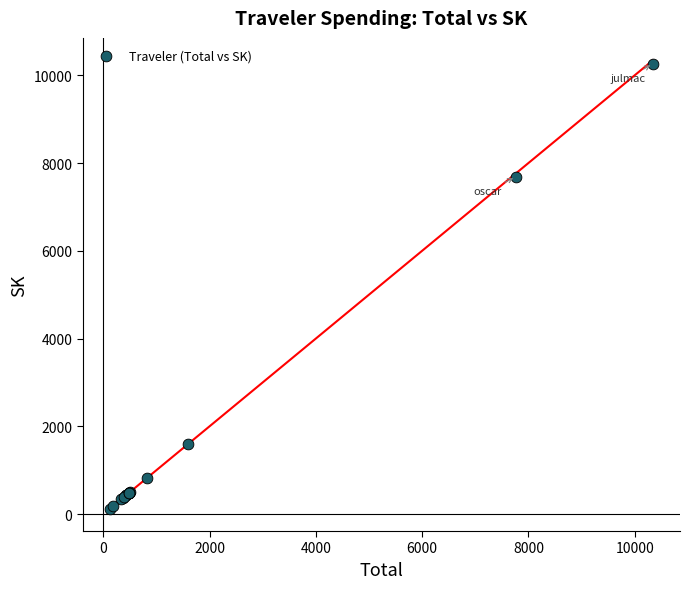

What Y value in the scatter plot is closest to 5192?

7686.2